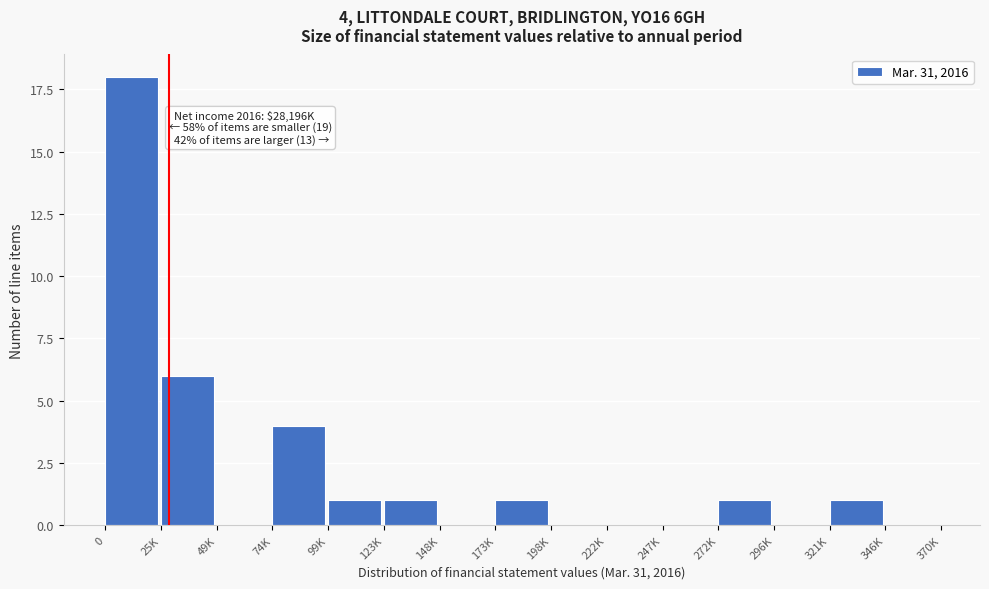

Reading left to right, what are all the values shown in this chart?

0=18	25K=6	49K=0	74K=4	99K=1	123K=1	148K=0	173K=1	198K=0	222K=0	247K=0	272K=1	296K=0	321K=1	346K=0